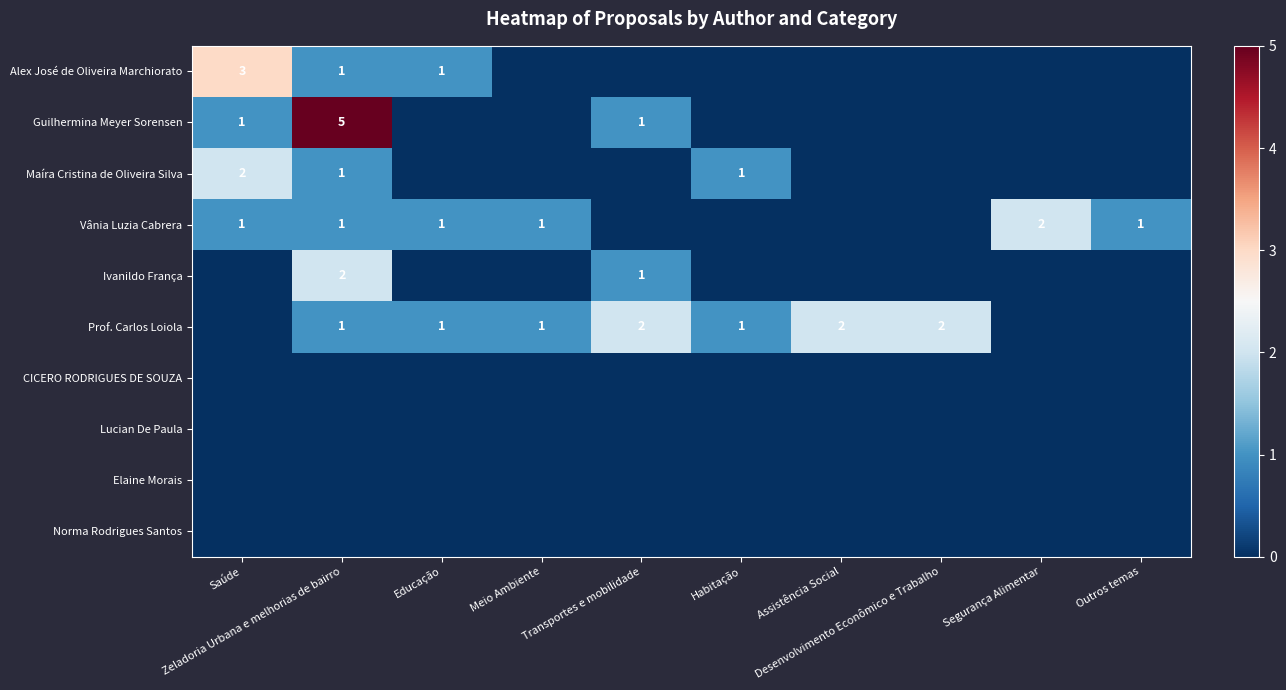

How many data points in Vânia Luzia Cabrera are above 1?

1